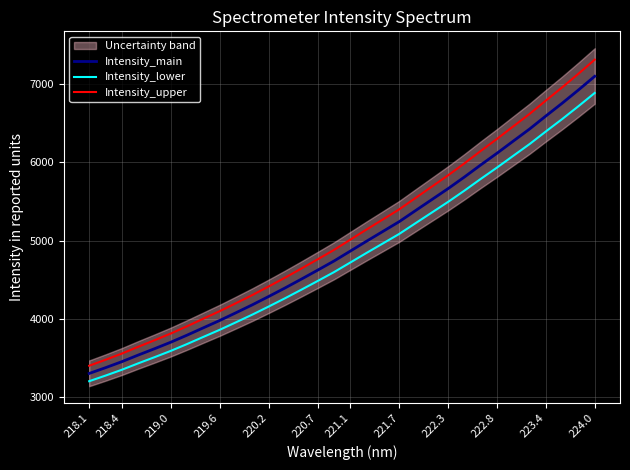

True or false: Intensity_upper and Intensity_lower intersect in this chart.

False